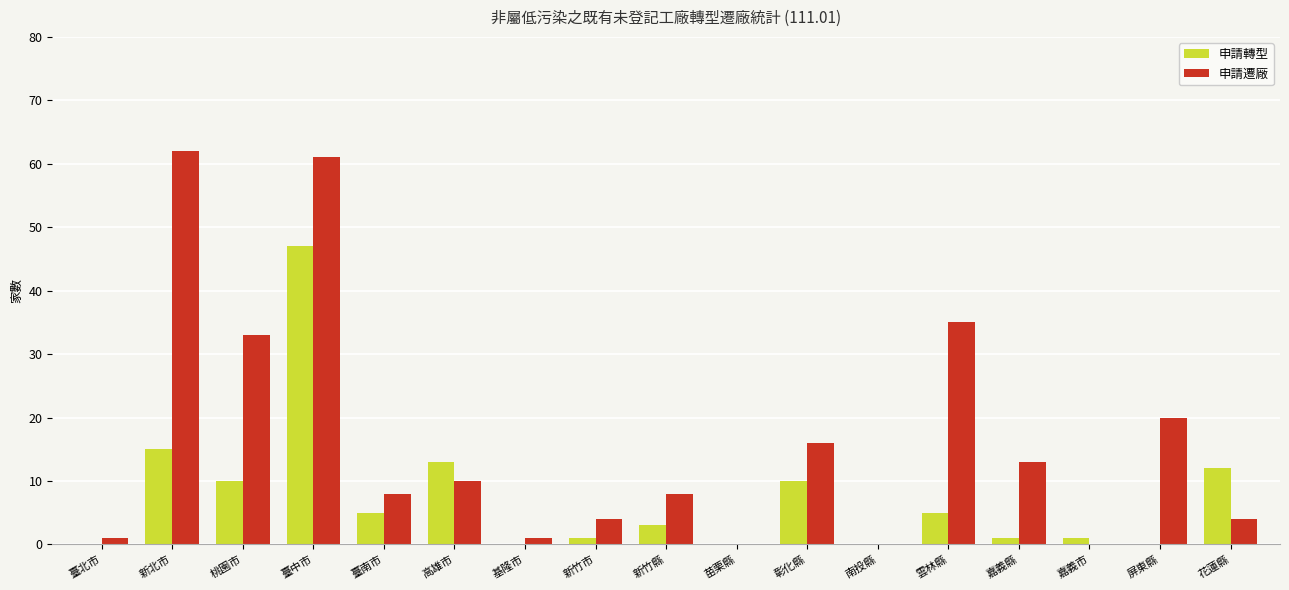

Which series has the largest total across all categories?

申請遷廠